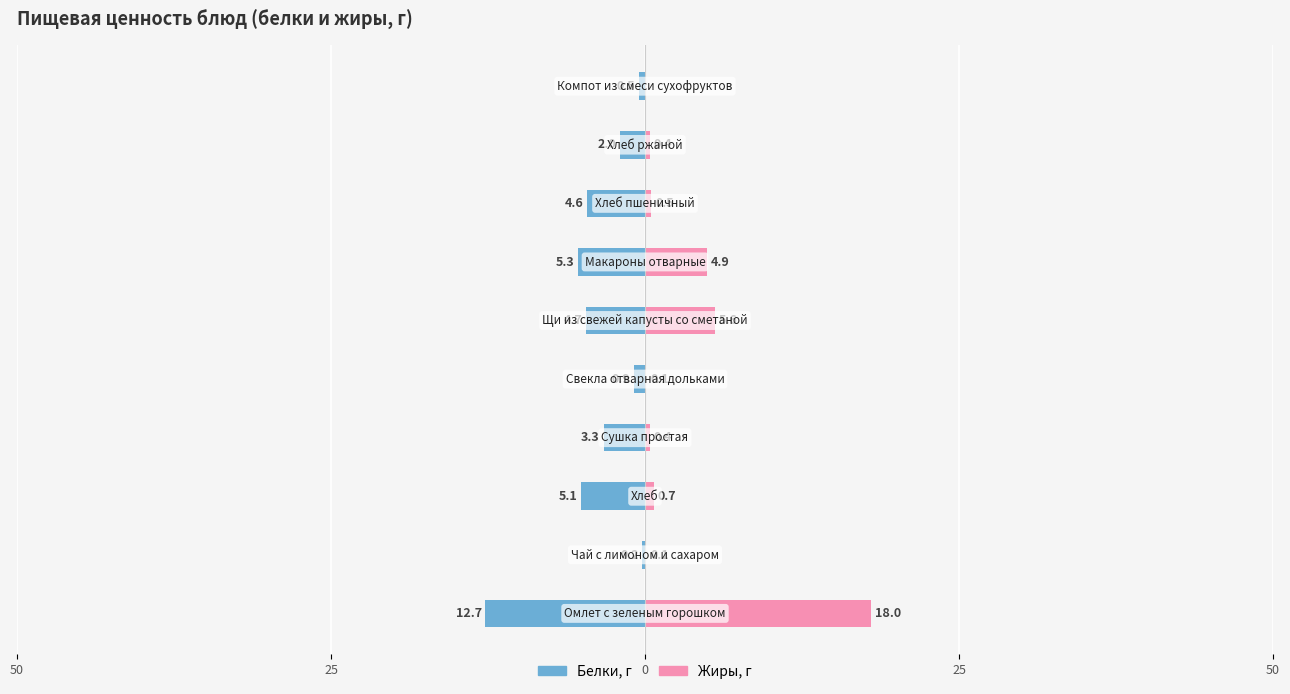

Reading right to left, extract all data points from this chart.

Белки: -0.5	-2.0	-4.6	-5.3	-4.7	-0.9	-3.3	-5.1	-0.2	-12.7
Жиры: 0.0	0.4	0.5	4.9	5.6	0.1	0.4	0.7	0.1	18.0